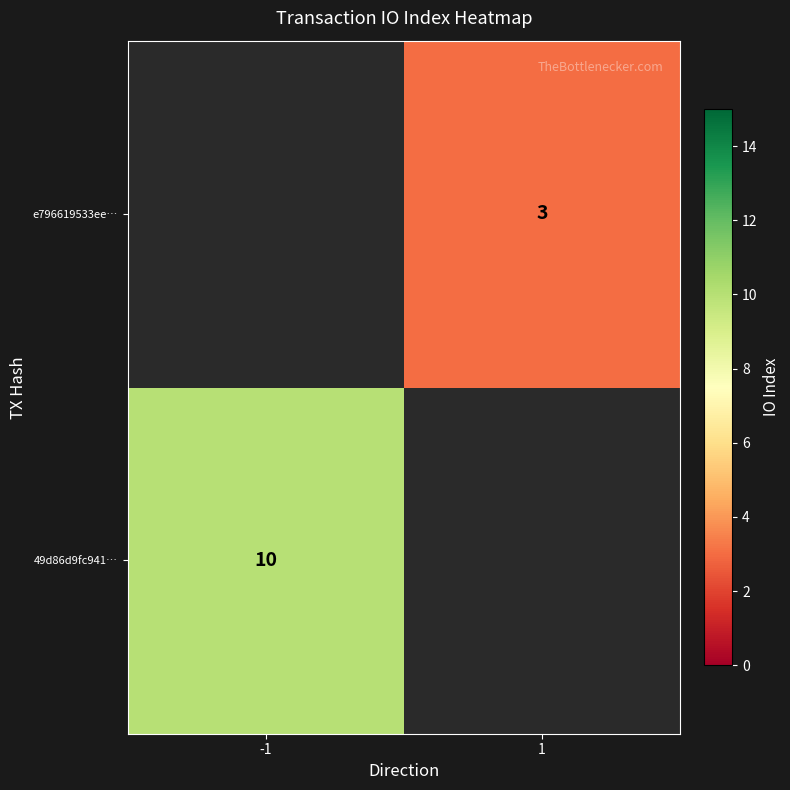

Is it true that e796619533ee… equals 3 at 1?

True